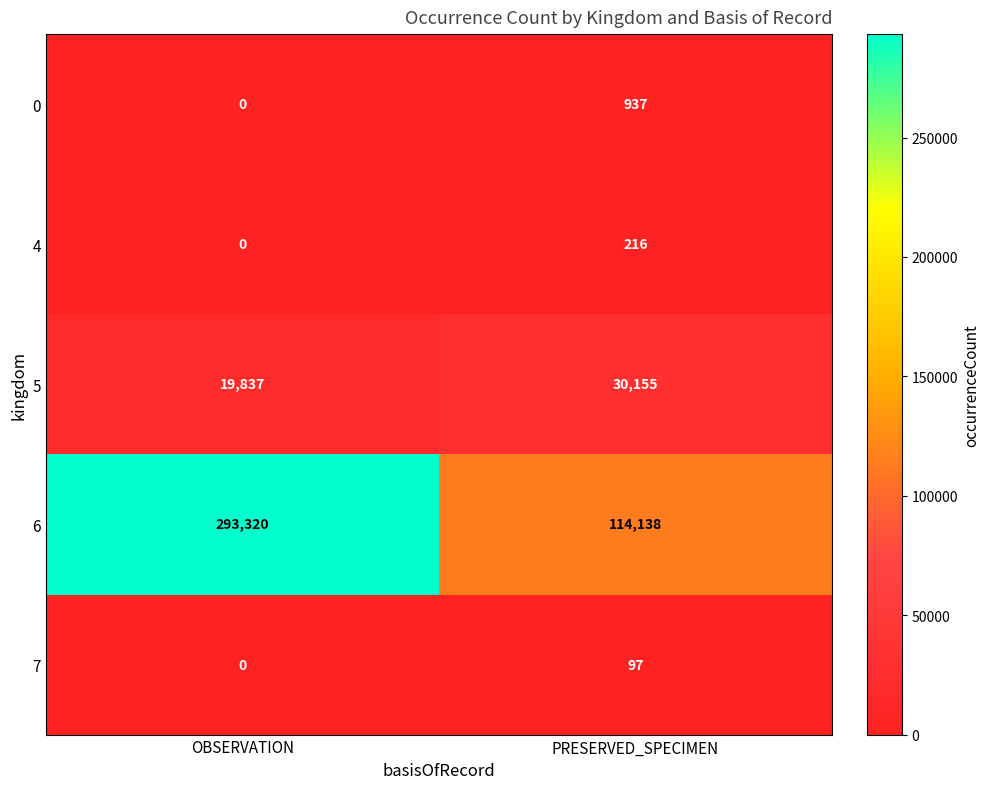

Reading left to right, what are all the values shown in this chart?

0: 0	937
4: 0	216
5: 19837	30155
6: 293320	114138
7: 0	97